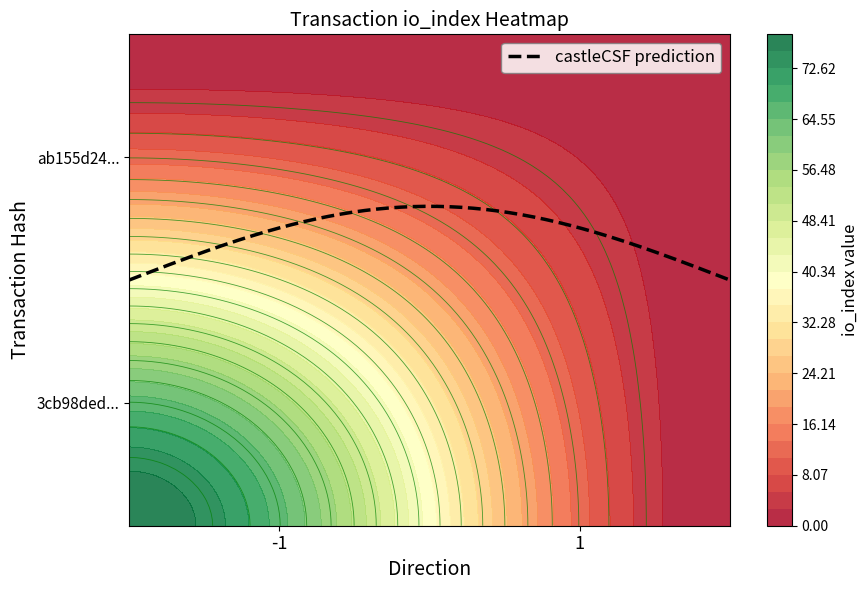

Which series has the largest total across all categories?

3cb98ded24412f6b4400ee5f7823b16d2bf8e5f